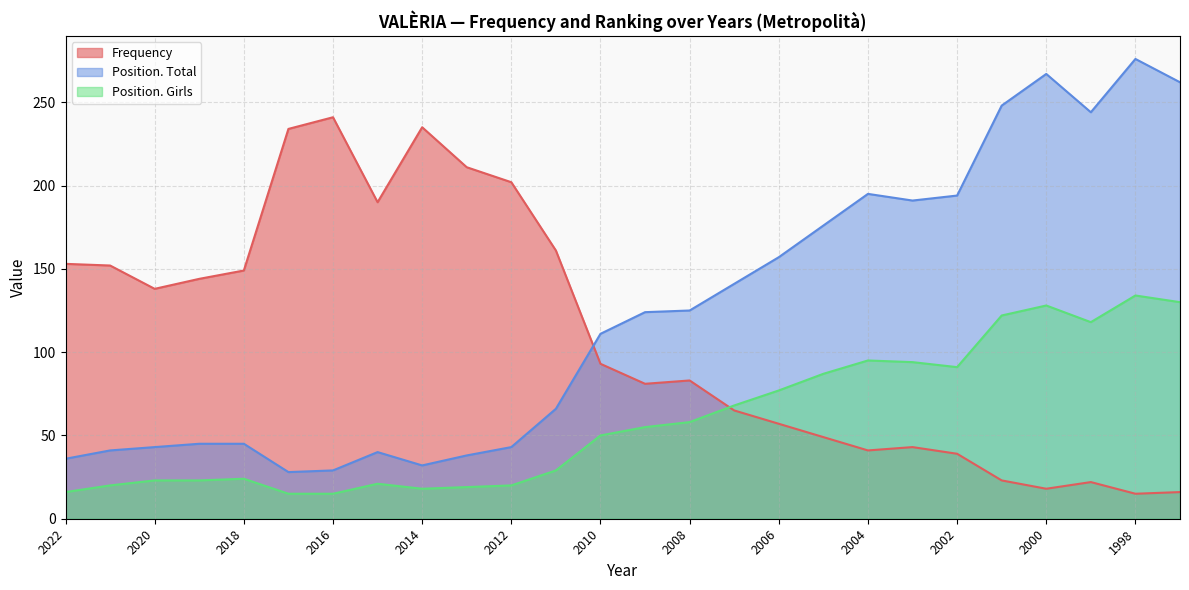

What is the average value of the Position. Girls series?

60